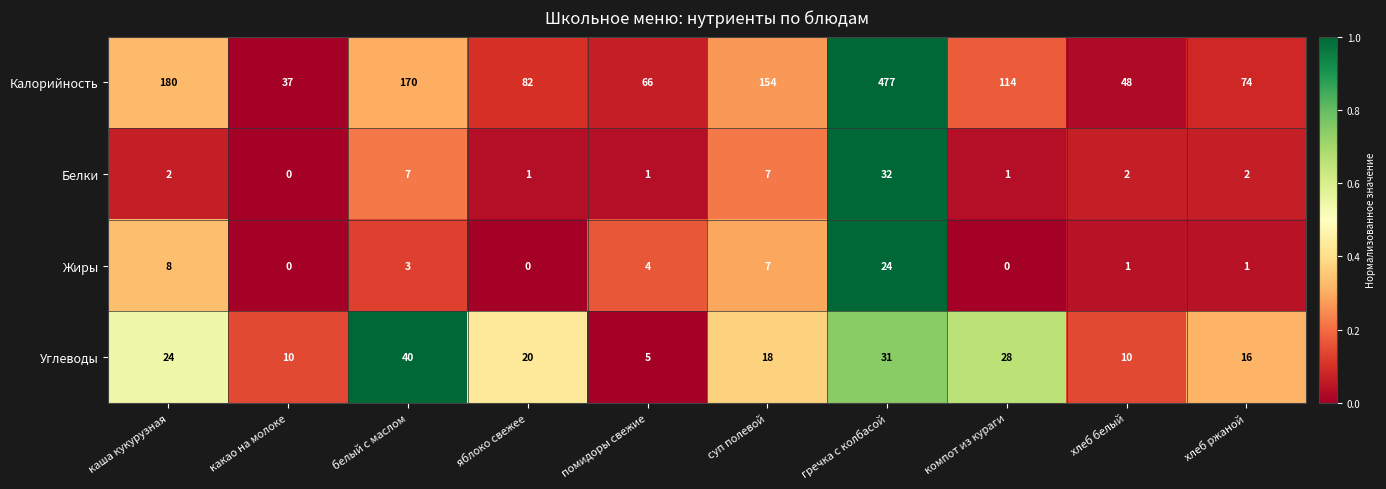

Where does the Жиры series first go above 3?

каша кукурузная